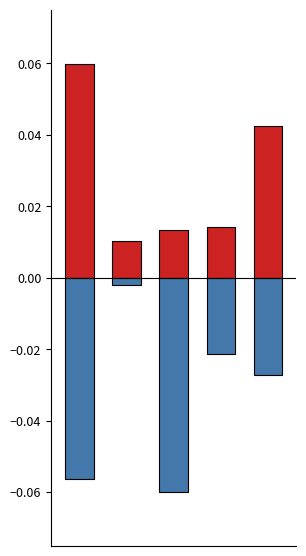

What are all the series names shown in the legend?

pid (normalised), pageorder (normalised)